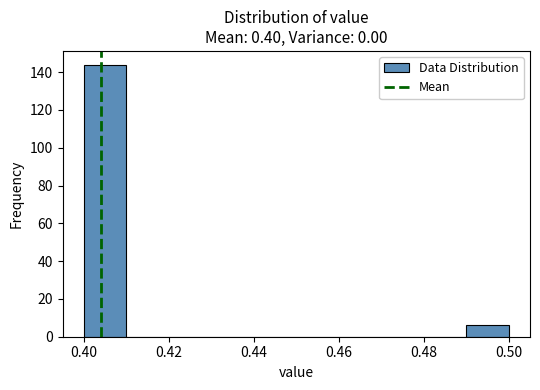

Reading left to right, list every bar in this chart as the range it spans on the x-axis followed by its height. The values are not printed on the chart, so give them approximately, as read against the axis.

0.40 to 0.41: 144
0.41 to 0.42: 0
0.42 to 0.43: 0
0.43 to 0.44: 0
0.44 to 0.45: 0
0.45 to 0.46: 0
0.46 to 0.47: 0
0.47 to 0.48: 0
0.48 to 0.49: 0
0.49 to 0.50: 6